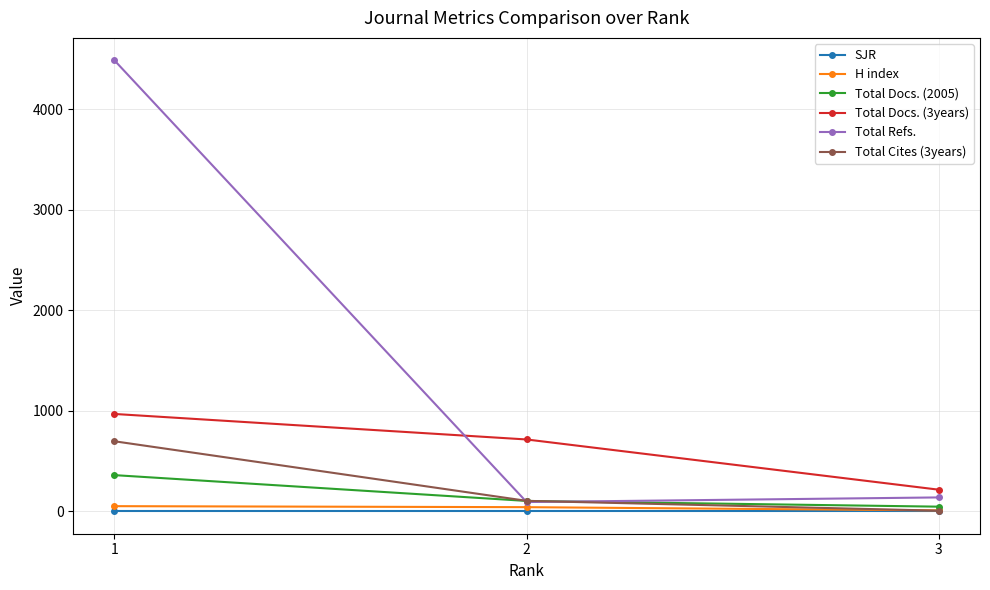

Which series has the largest total across all categories?

Total Refs.